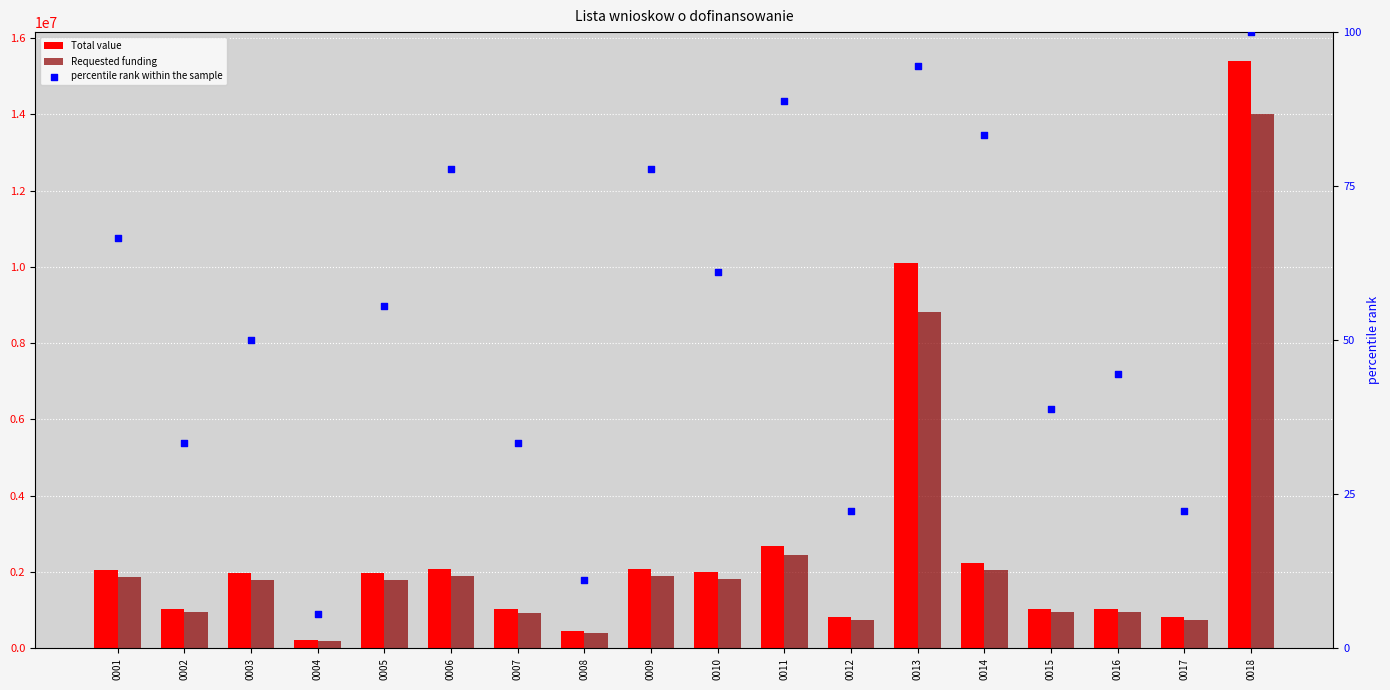

At how many categories does at least one series exceed 3805017?

2